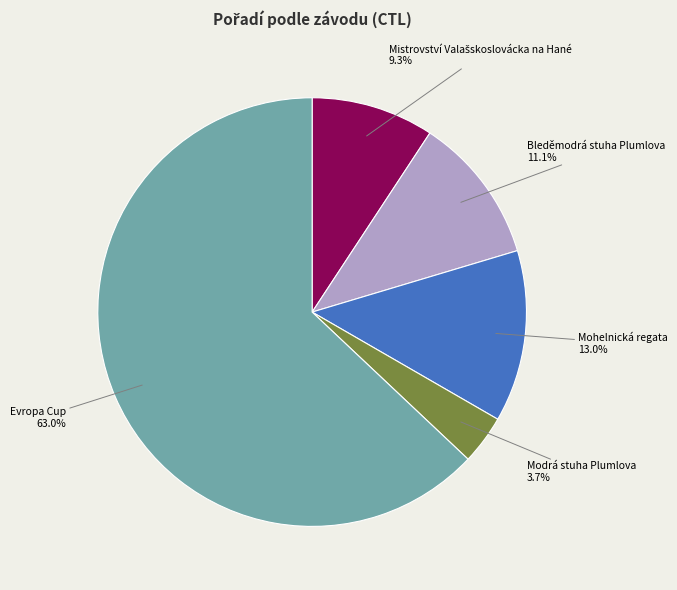

To the nearest percent, what is the average slice percentage?

20%